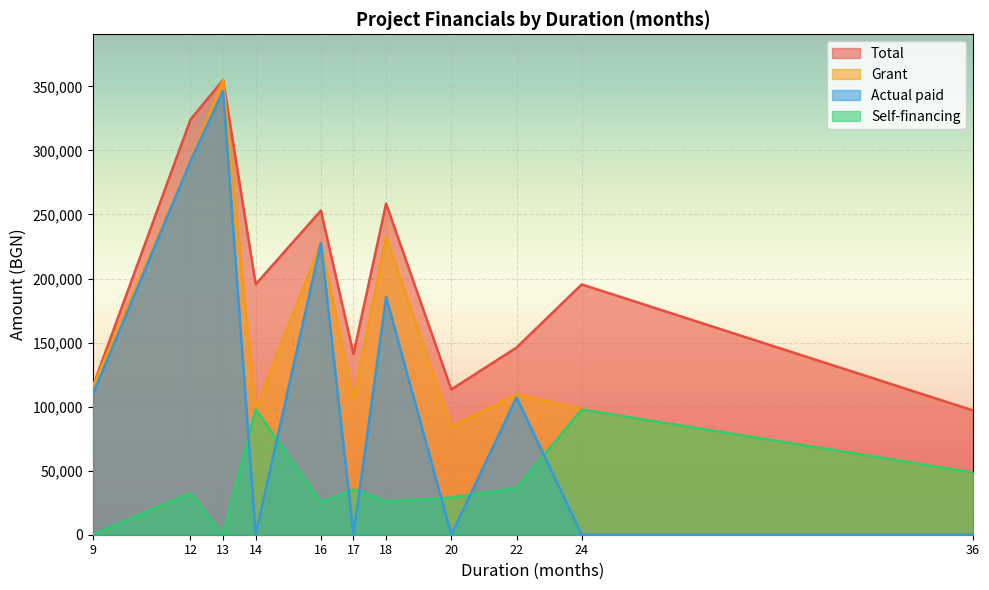

True or false: Actual paid and Total intersect in this chart.

False